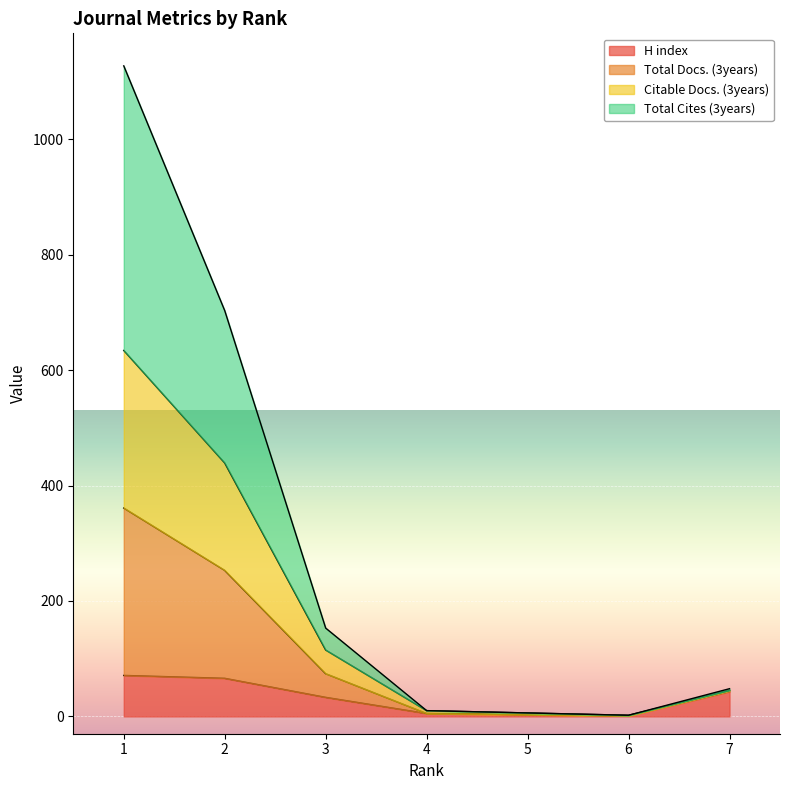

True or false: Total Cites (3years) and Citable Docs. (3years) cross at least once.

False